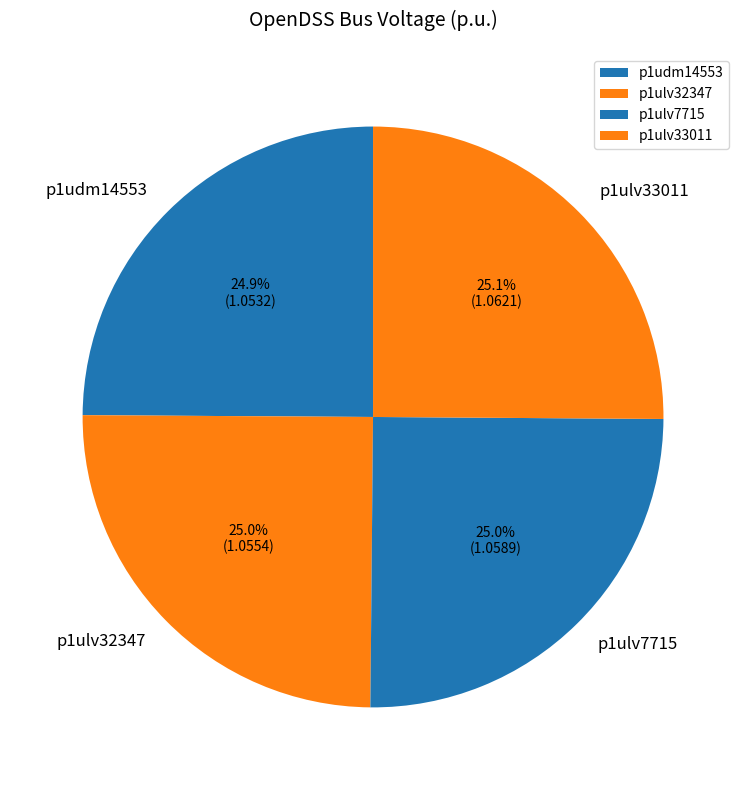

Approximately how many times larger is the value at p1ulv32347 compared to p1ulv7715?

1.0